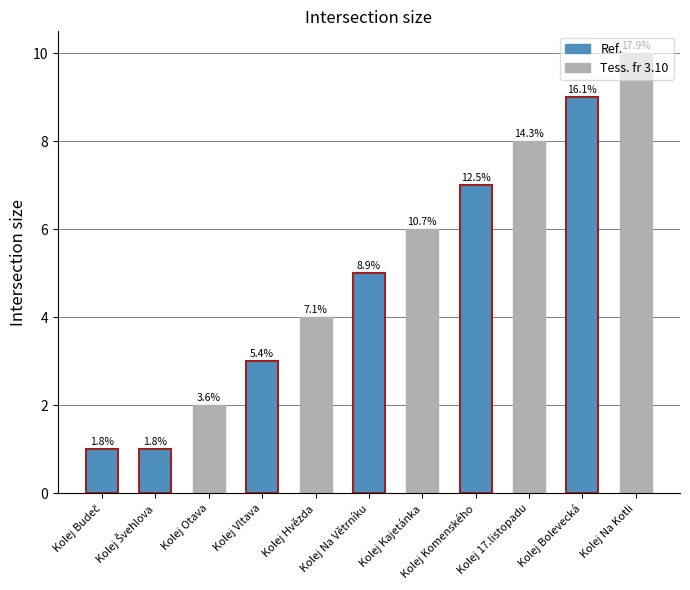

What is the minimum value shown in the chart?

1